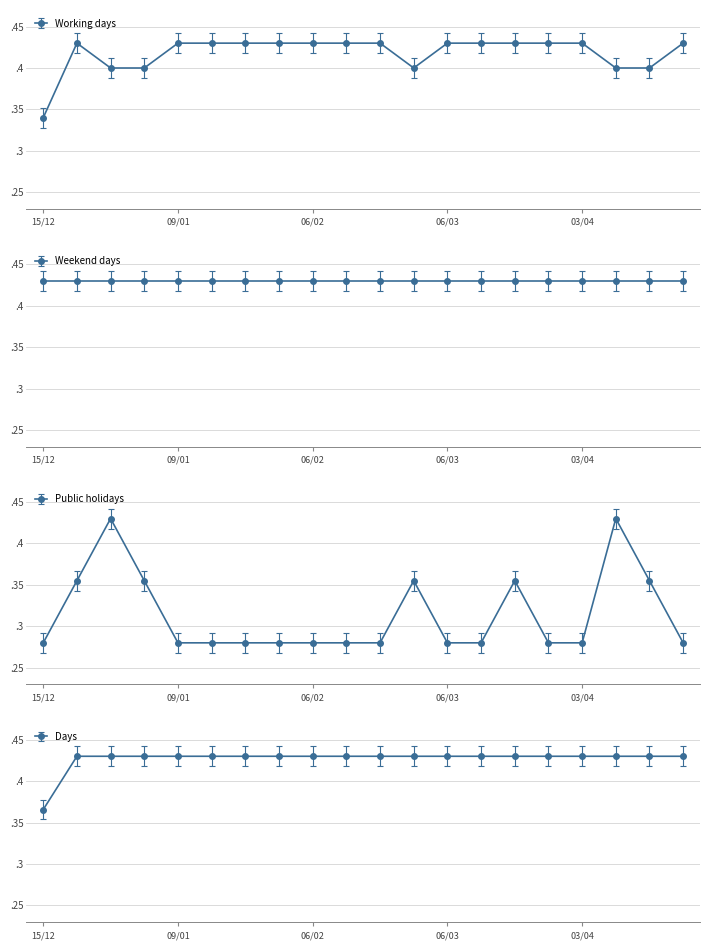

What is the sum of all Public holidays values?

6.3